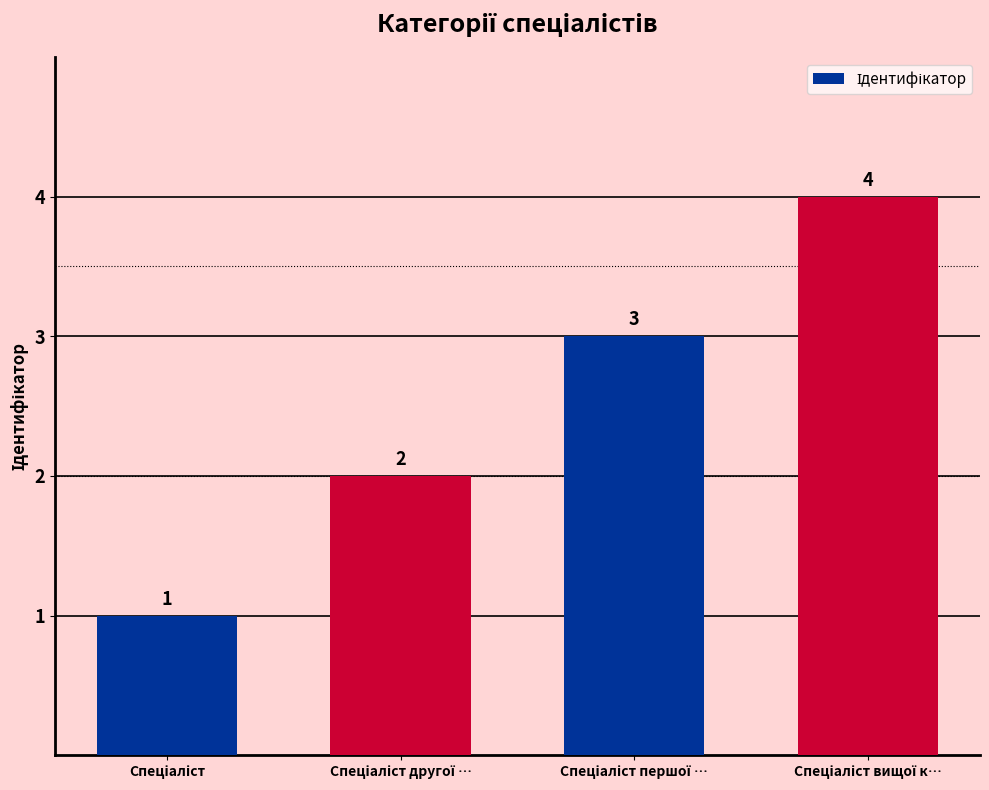

Reading right to left, extract all data points from this chart.

4	3	2	1